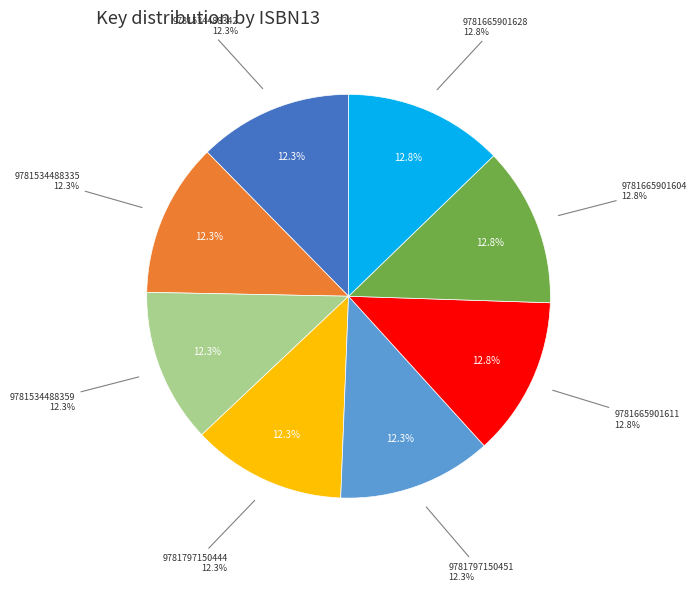

To the nearest percent, what is the combined percentage of 9781665901604 and 9781797150444?

25%